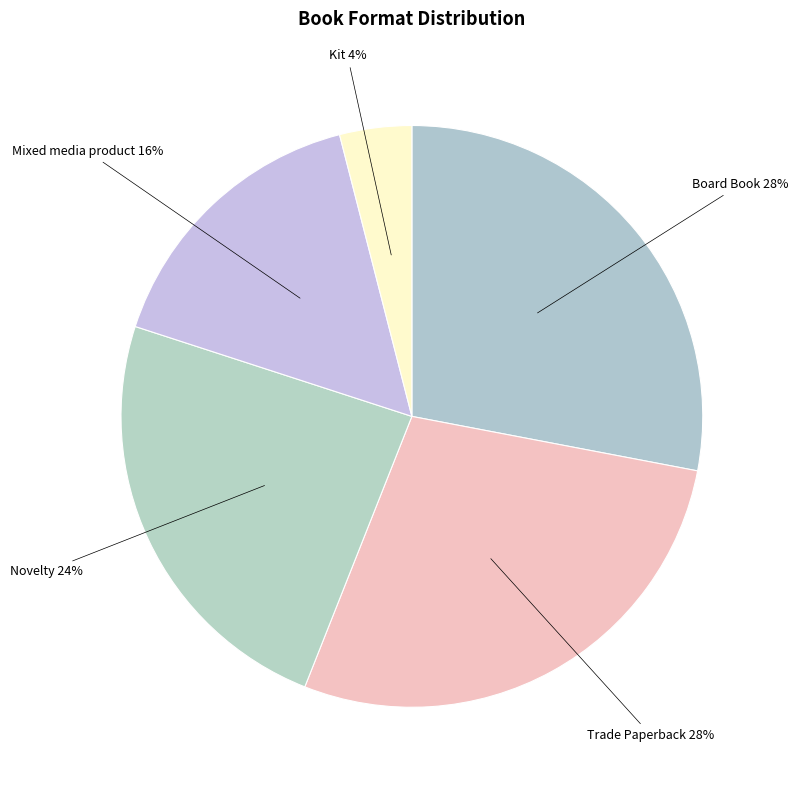

The Mixed media product slice represents 16% of the pie. True or false?

True